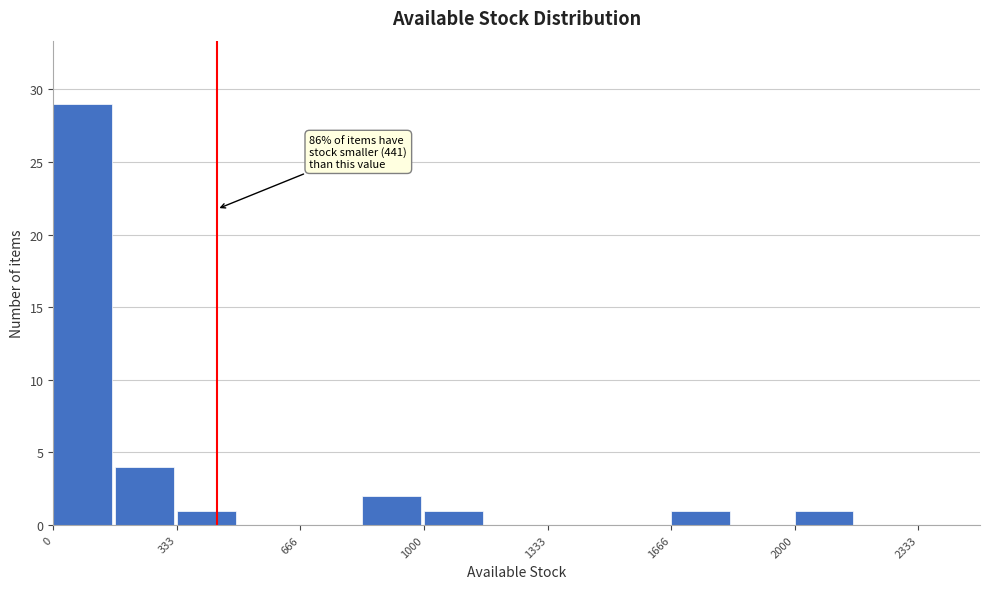

Around what value on the x-axis is the tallest bar? Give the approximate position of its centre, as read against the axis.

100